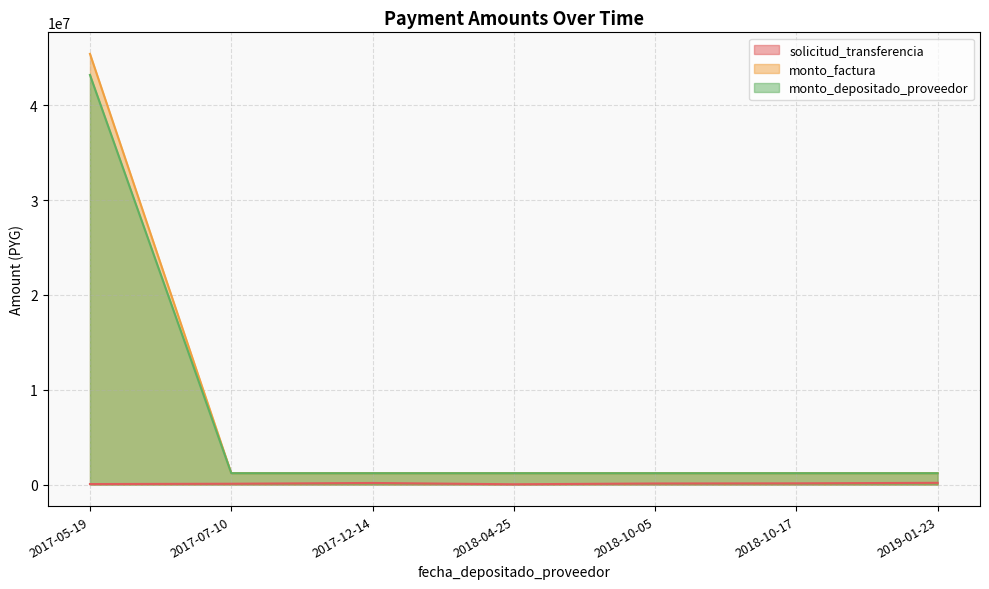

What position from the left is 2018-10-17?

6